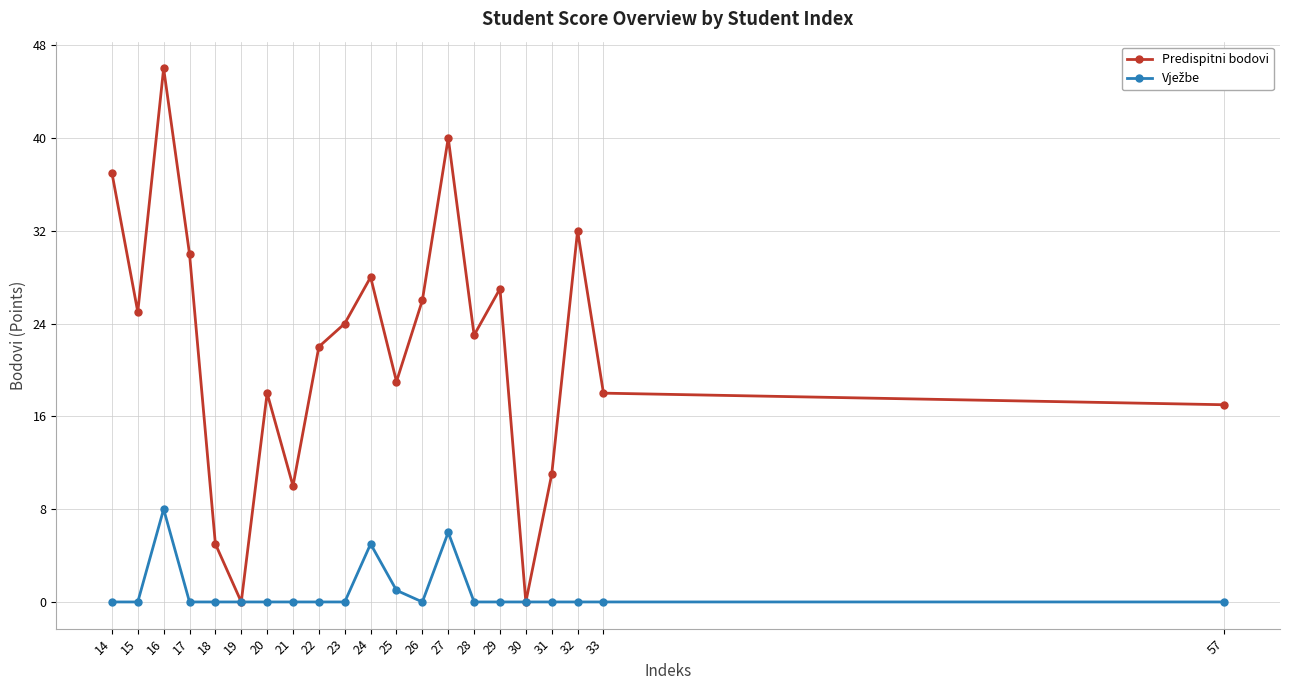

True or false: Predispitni bodovi has more than 2 interior local peaks.

True